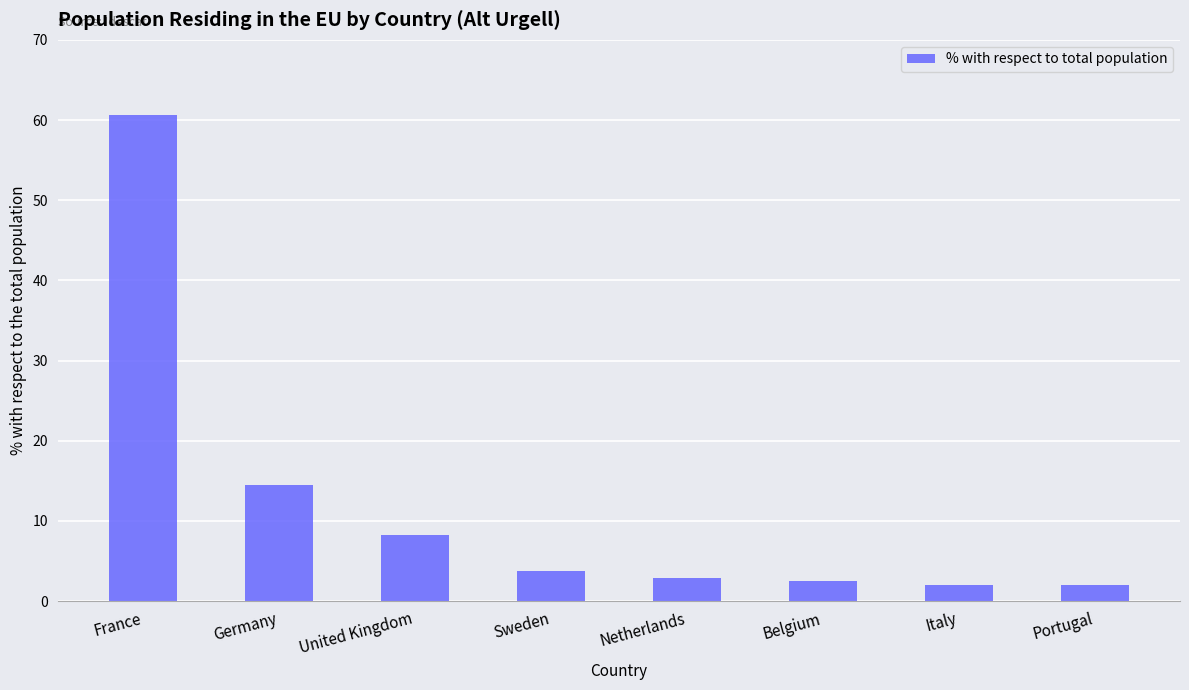

Reading left to right, transcribe all the data shown in this chart.

France=60.6	Germany=14.5	United Kingdom=8.3	Sweden=3.7	Netherlands=2.9	Belgium=2.5	Italy=2.1	Portugal=2.1